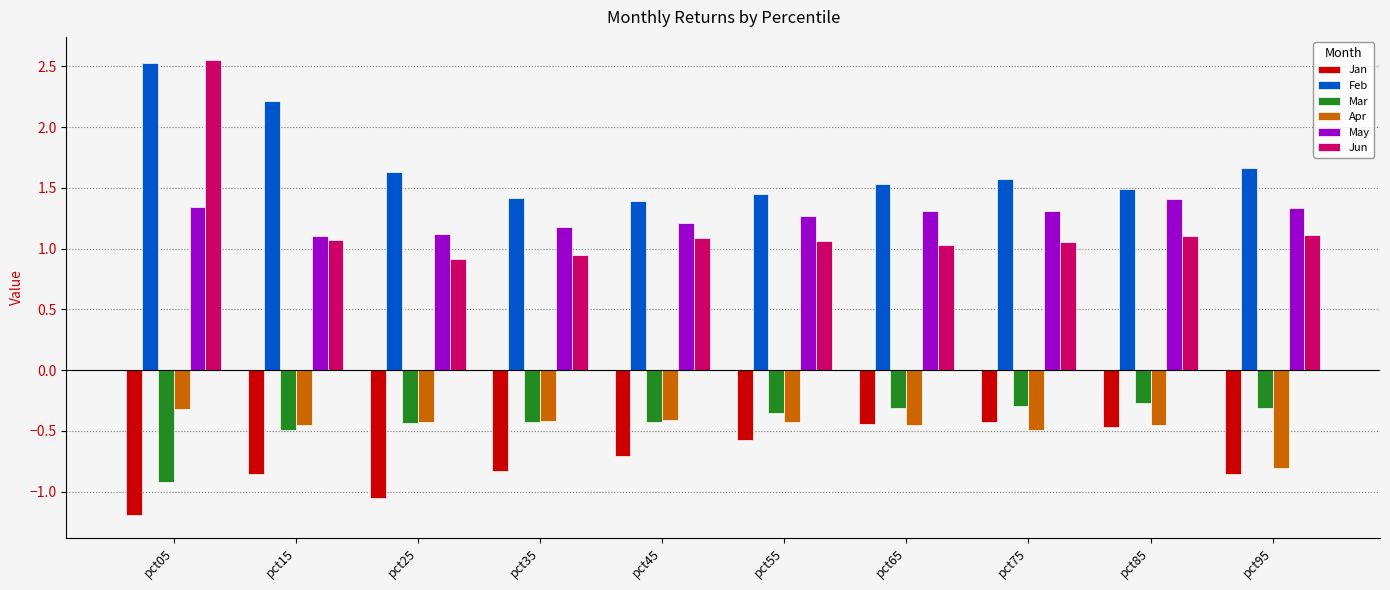

Where is Apr nearest to the value 0?

pct05